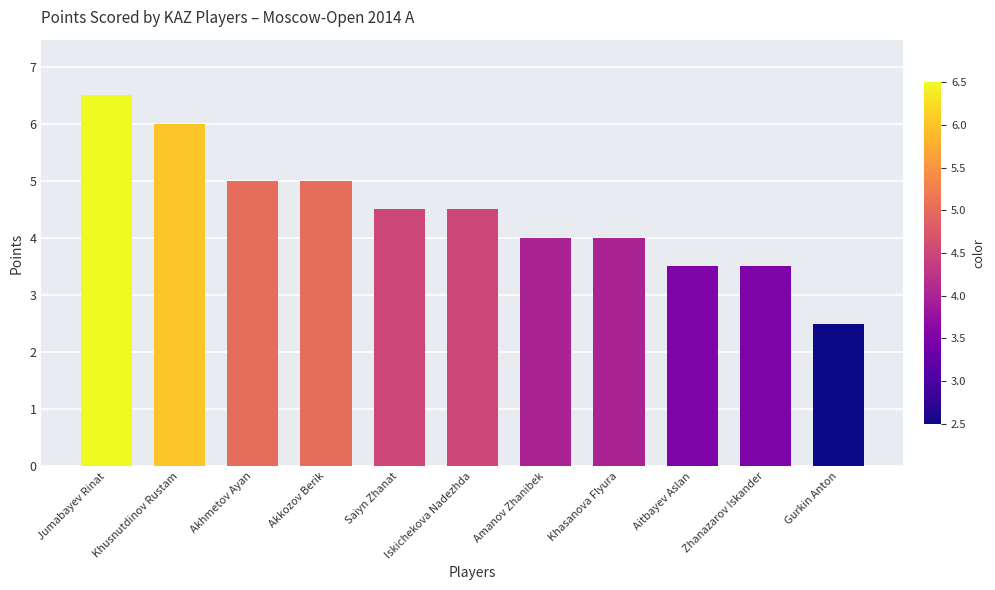

What is the label of the 8th bar from the left?

Khasanova Flyura